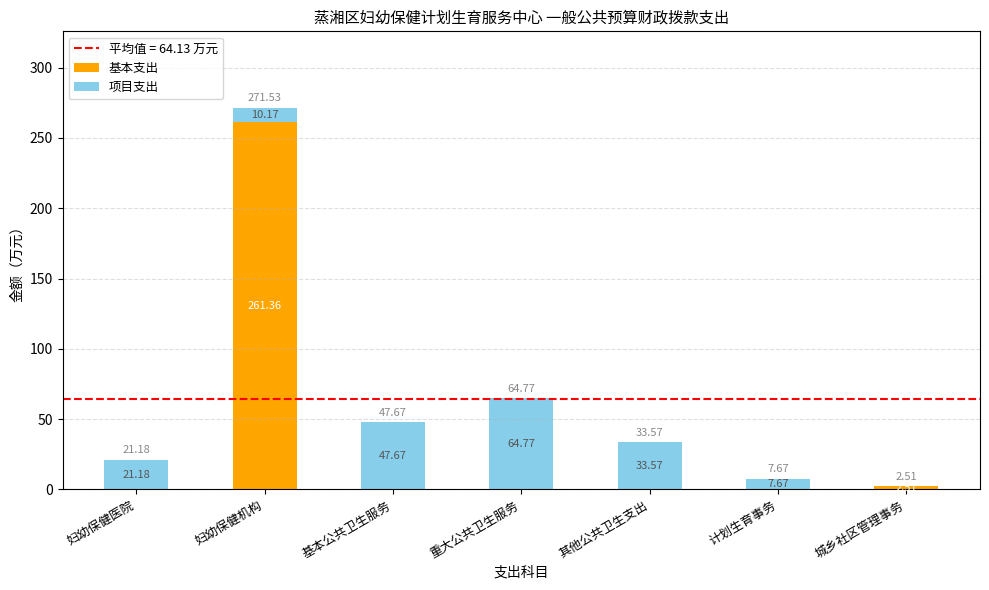

How many values in 基本支出 are above zero?

2